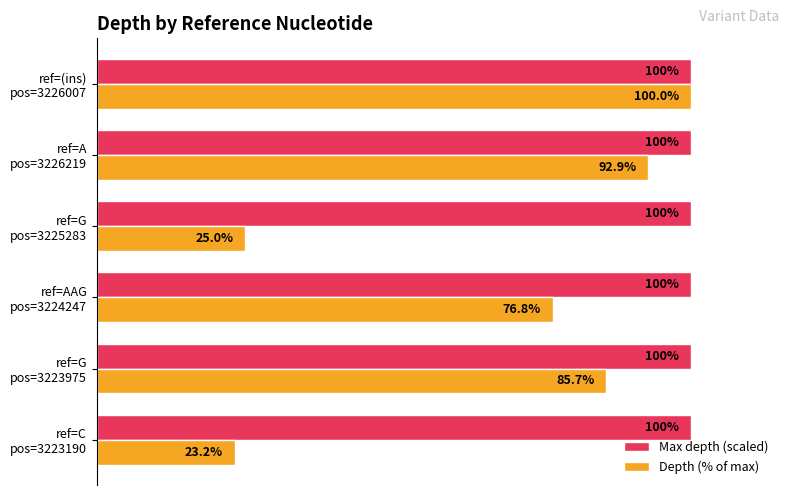

Which series has the largest range (max minus min)?

Depth (% of max)